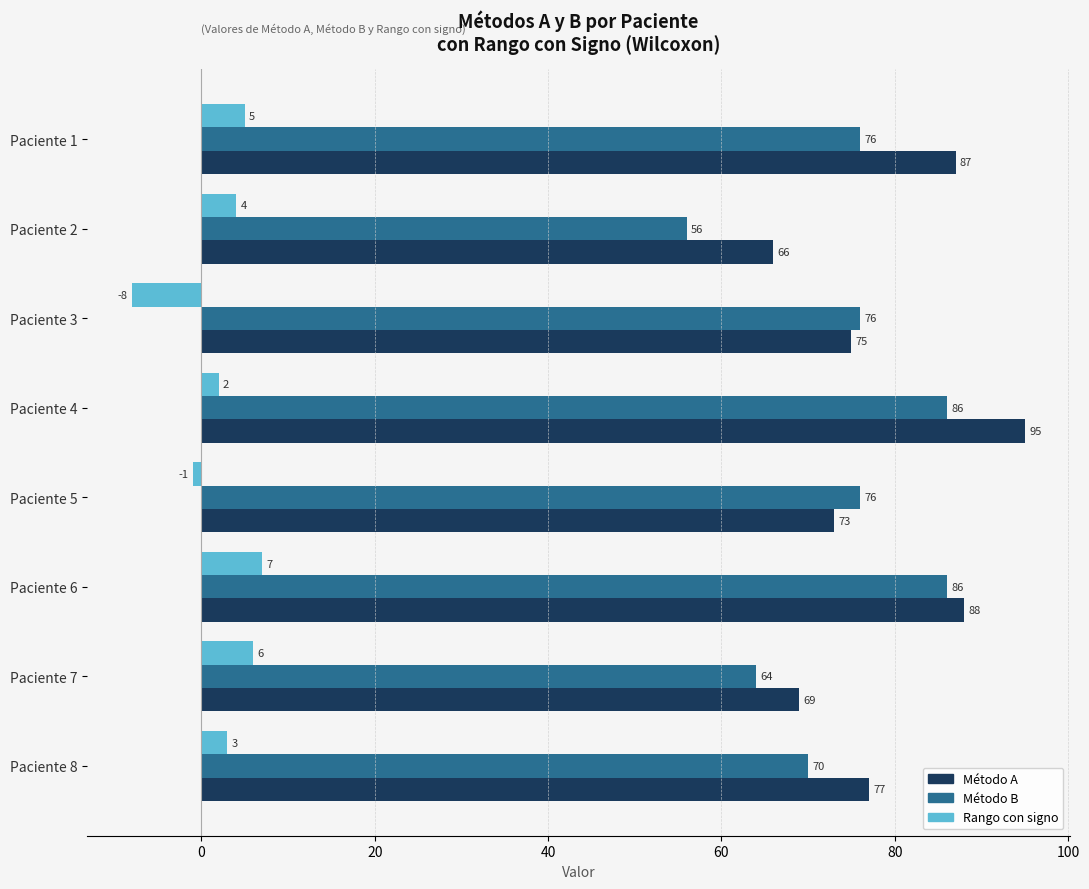

Rank the series by their maximum value, from highest to lowest.

Método A, Método B, Rango con signo